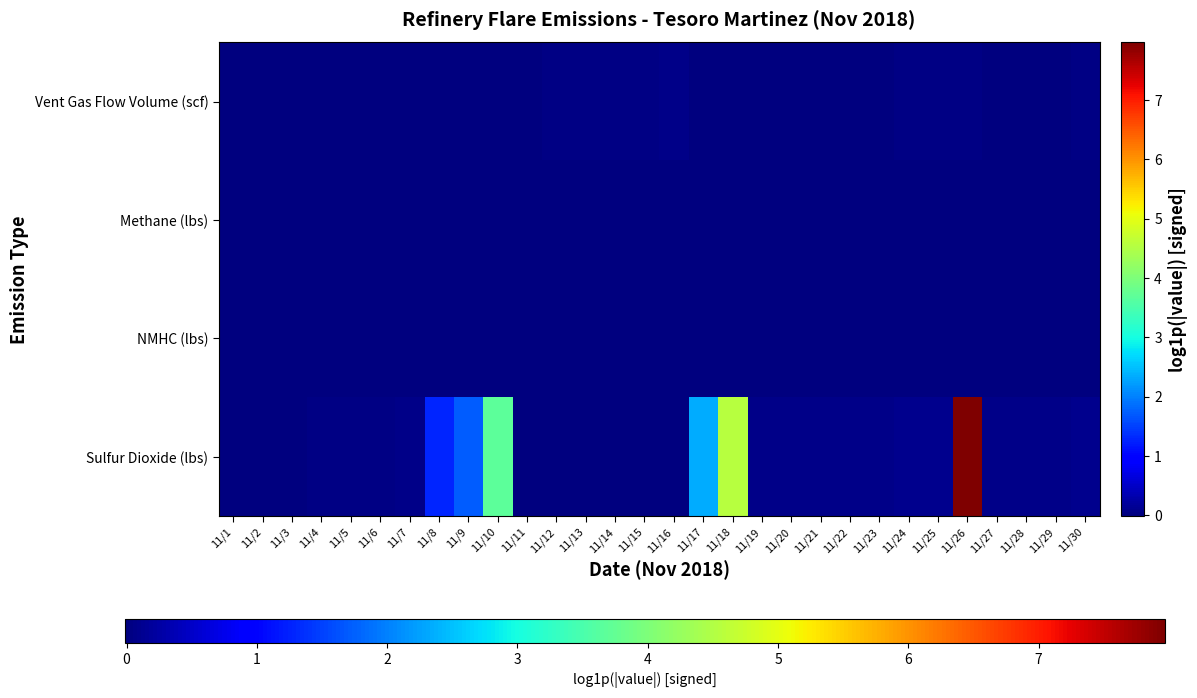

List the series in order of their peak value, lowest first.

Methane (lbs), NMHC (lbs), Vent Gas Flow Volume (scf), Sulfur Dioxide (lbs)